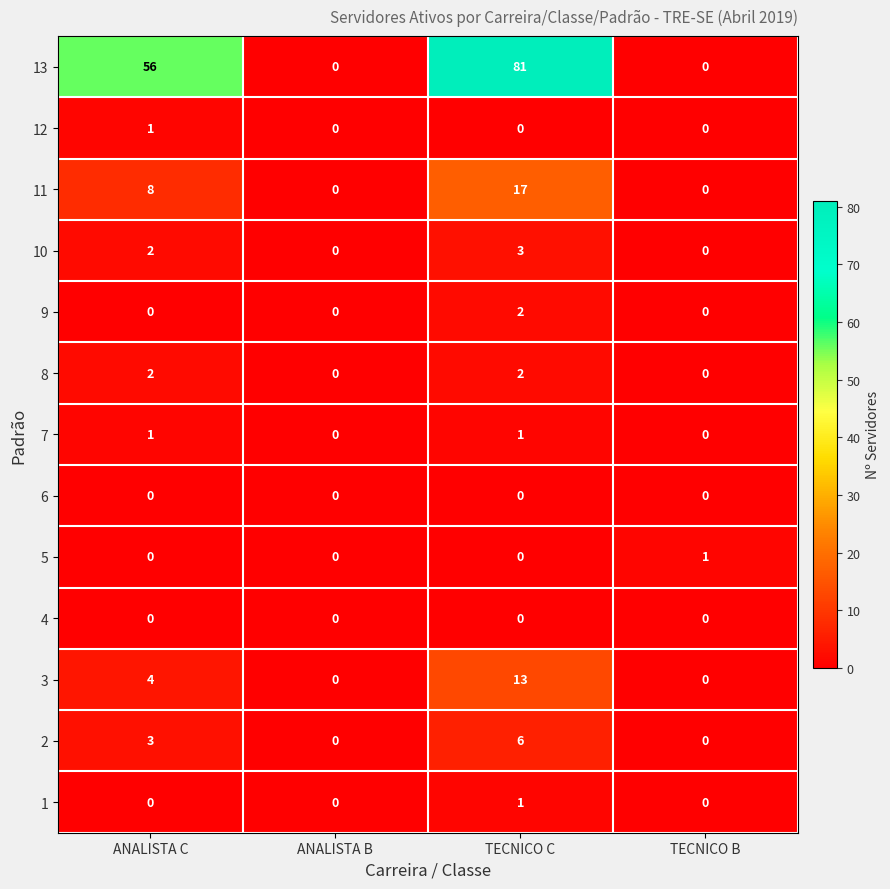

At which label is 13 closest to 40?

ANALISTA C